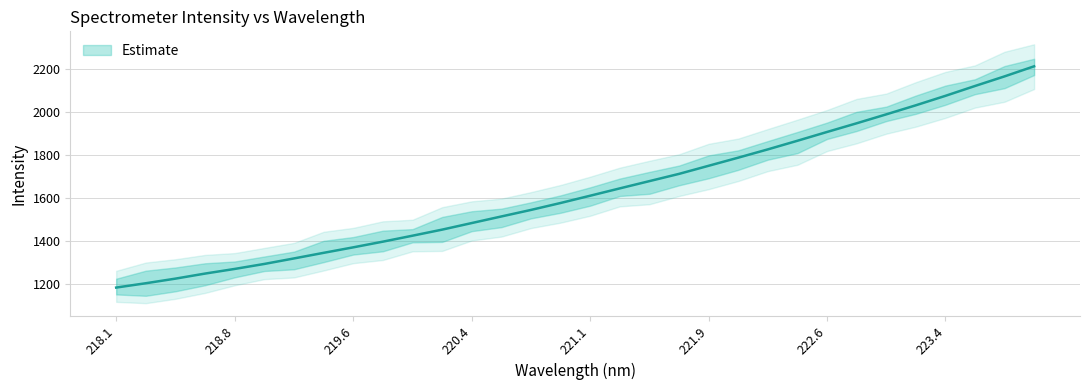

How many lines are shown in the chart?

1